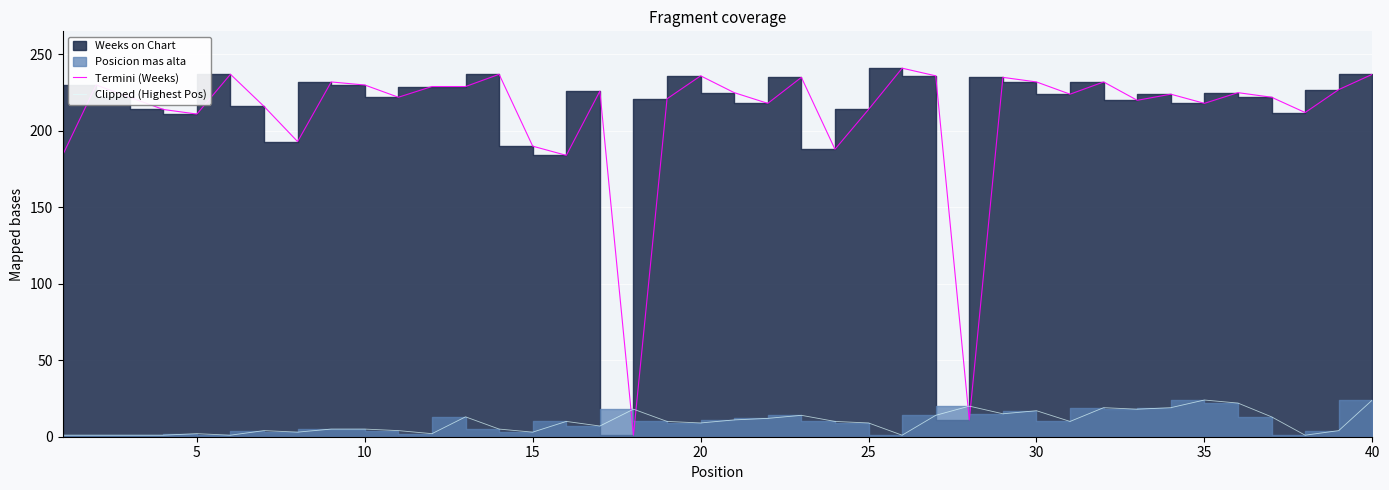

Is the value of Termini (Weeks) at 30 greater than the value of Clipped (Highest Pos) at 30?

Yes